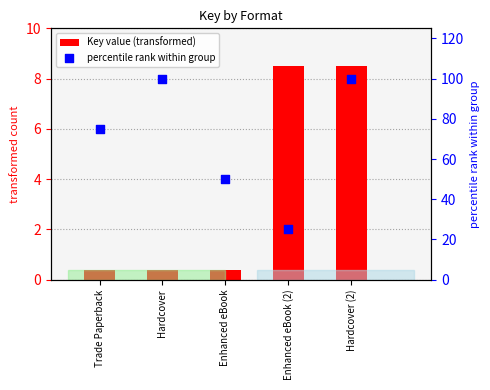

Which series contains the highest Y value?

percentile rank within group